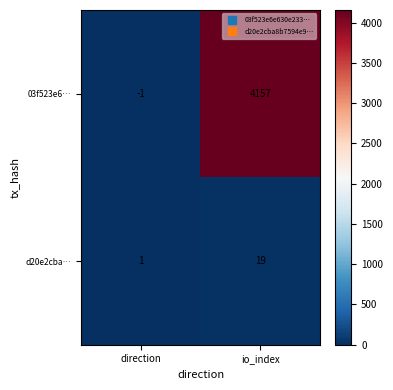

At which category is the sum across all series the highest?

io_index